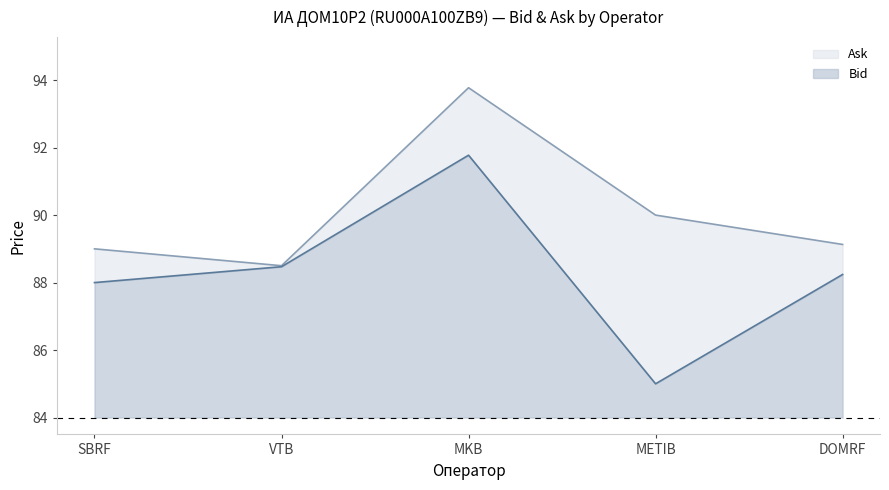

What is the value of the Bid point at the 1st from the left?

88.0